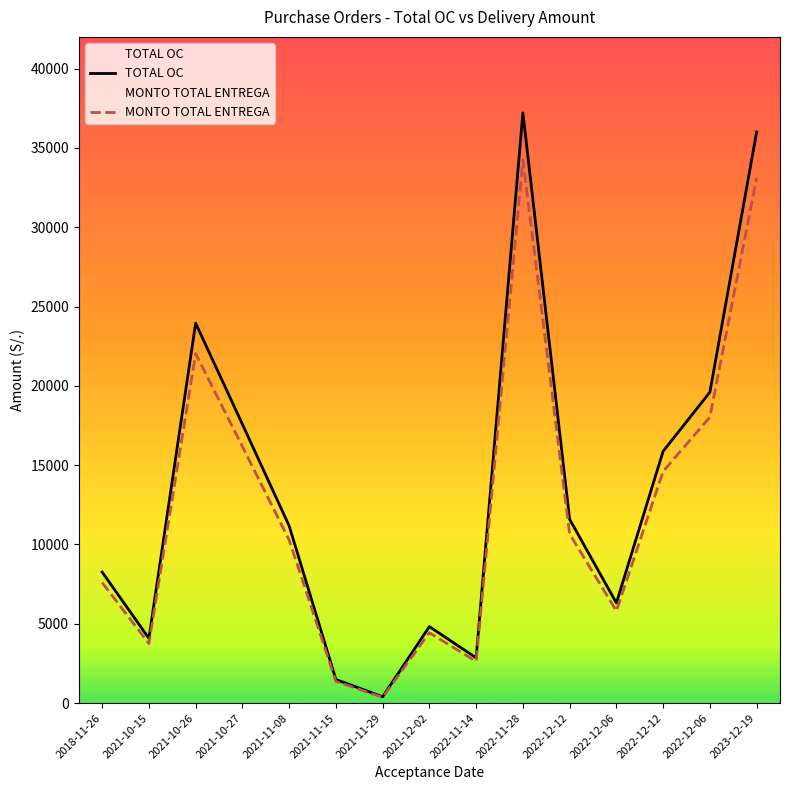

What is the approximate value of MONTO TOTAL ENTREGA at 2021-11-15?

1365.7